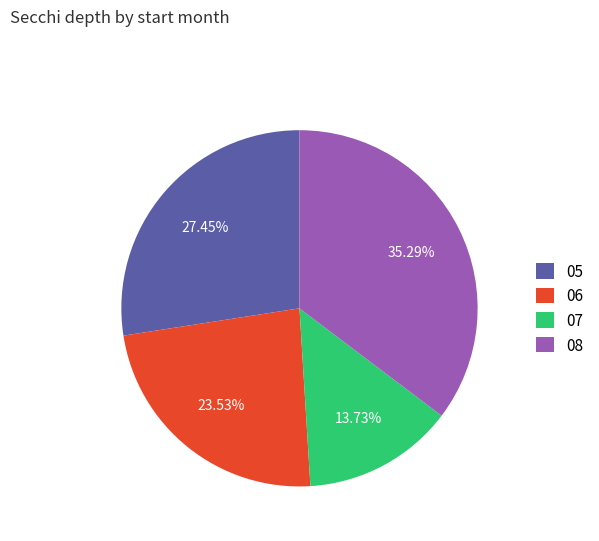

Is there any slice that represents more than half of the pie?

No